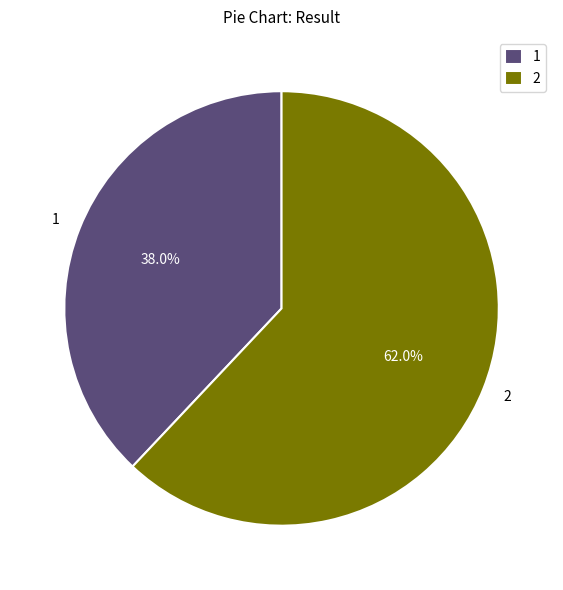

To the nearest percent, what is the combined percentage of 2 and 1?

100%